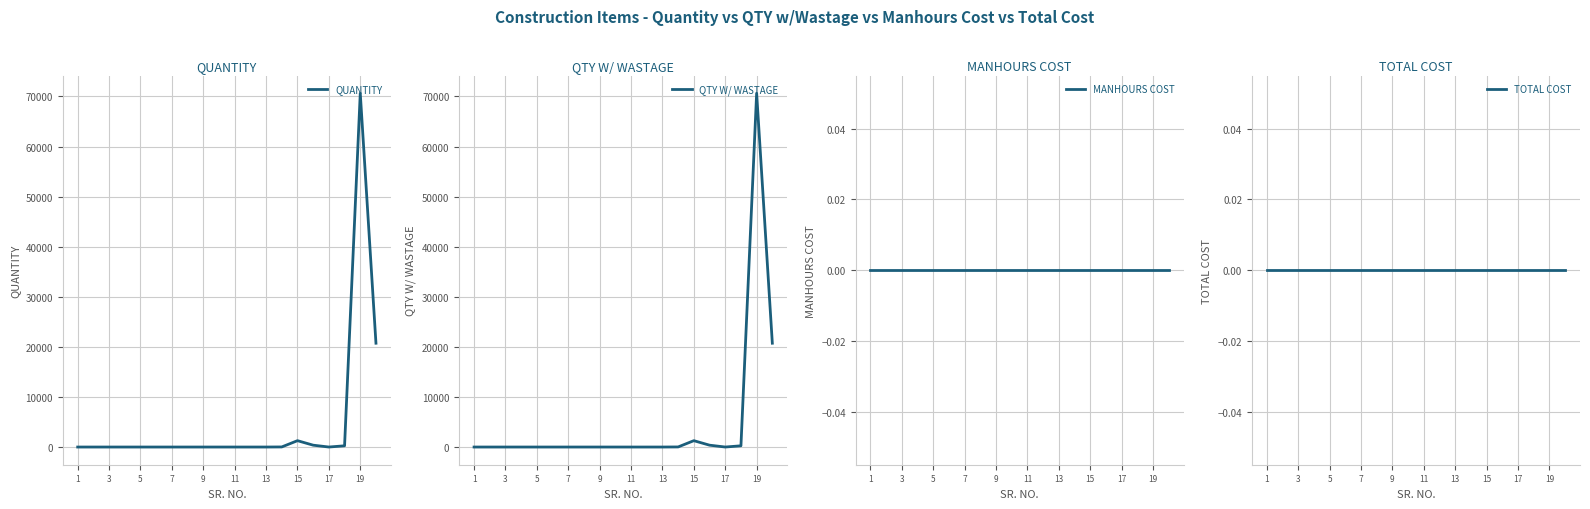

What is the value of the QTY W/ WASTAGE point at the 6th from the left?

1